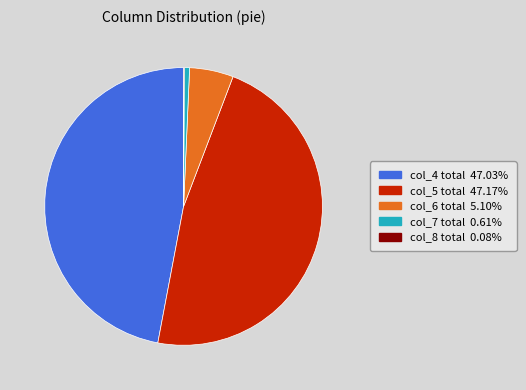

Does any single category account for the majority?

No